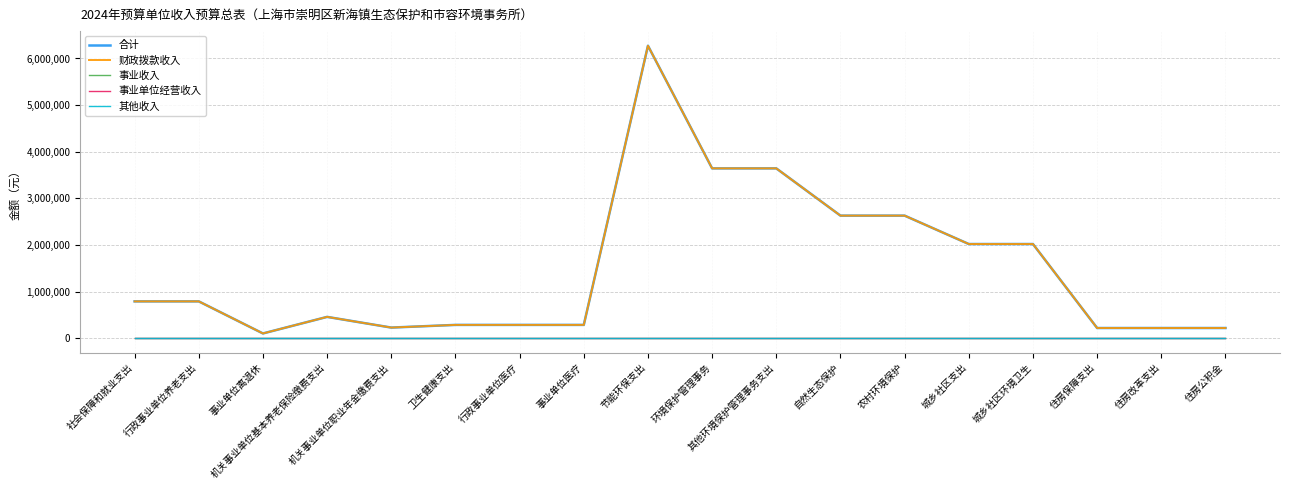

Is this an area chart (filled region under the line)?

No